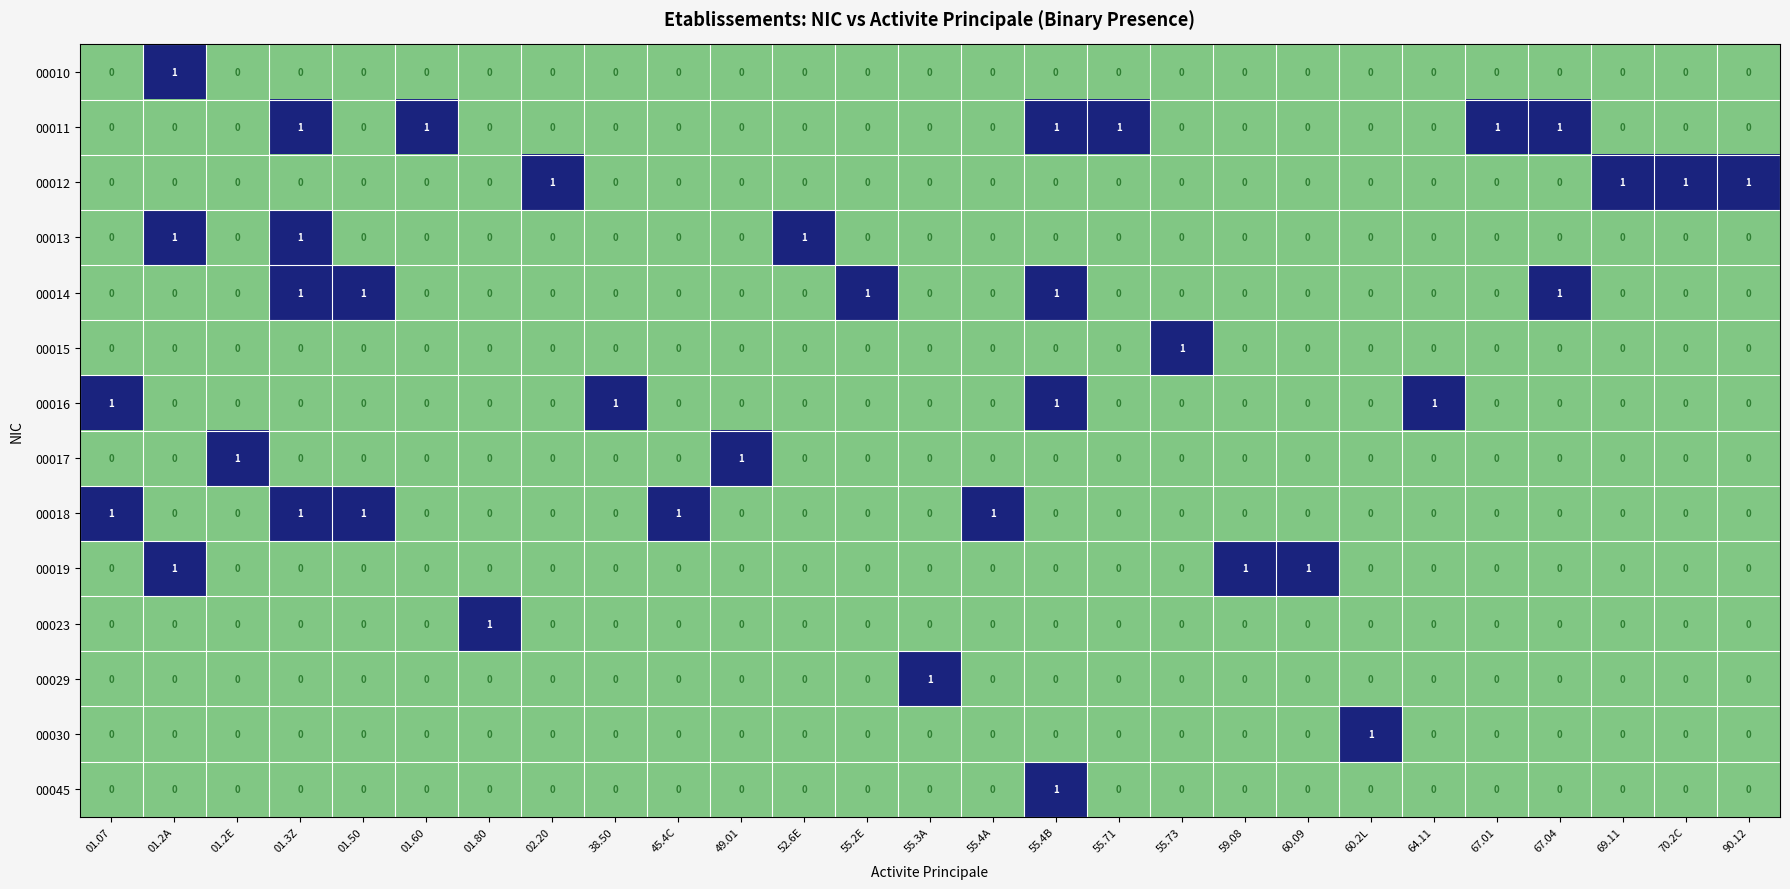

At how many categories does at least one series exceed 0?

27